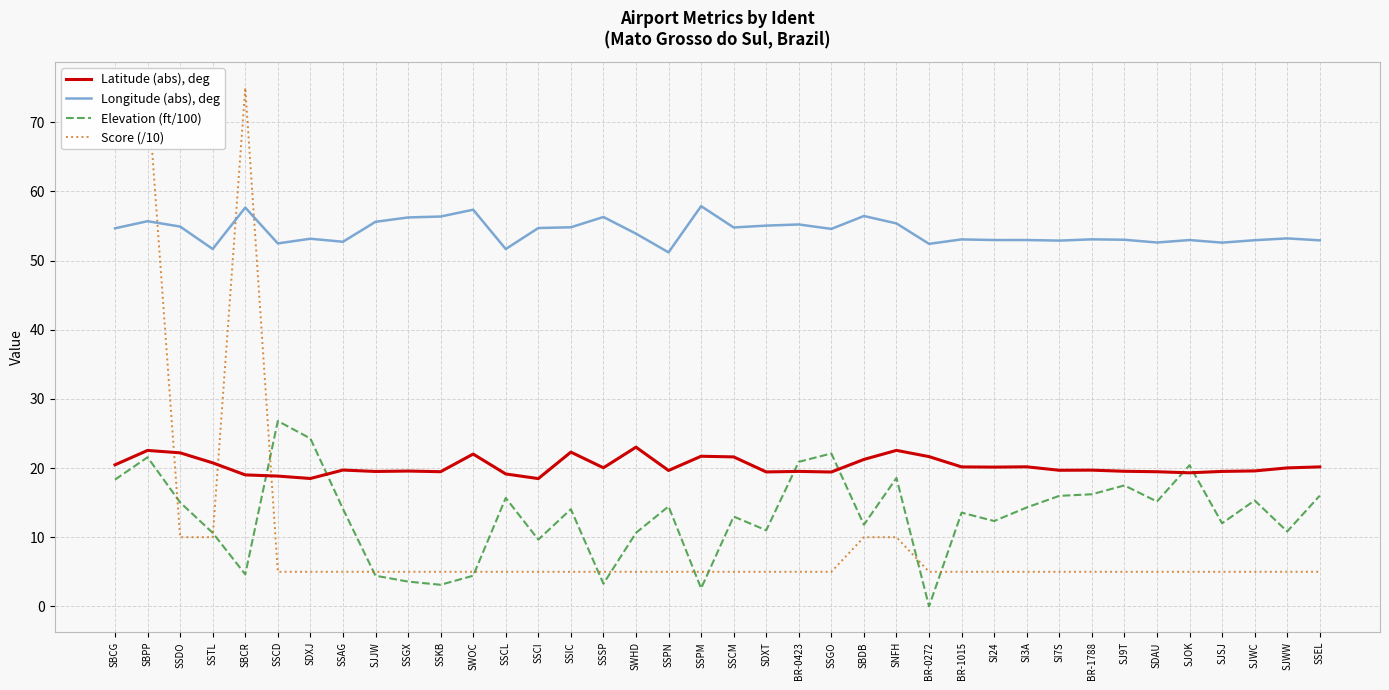

Which category has the lowest value in the Latitude (abs), deg series?

SSCI